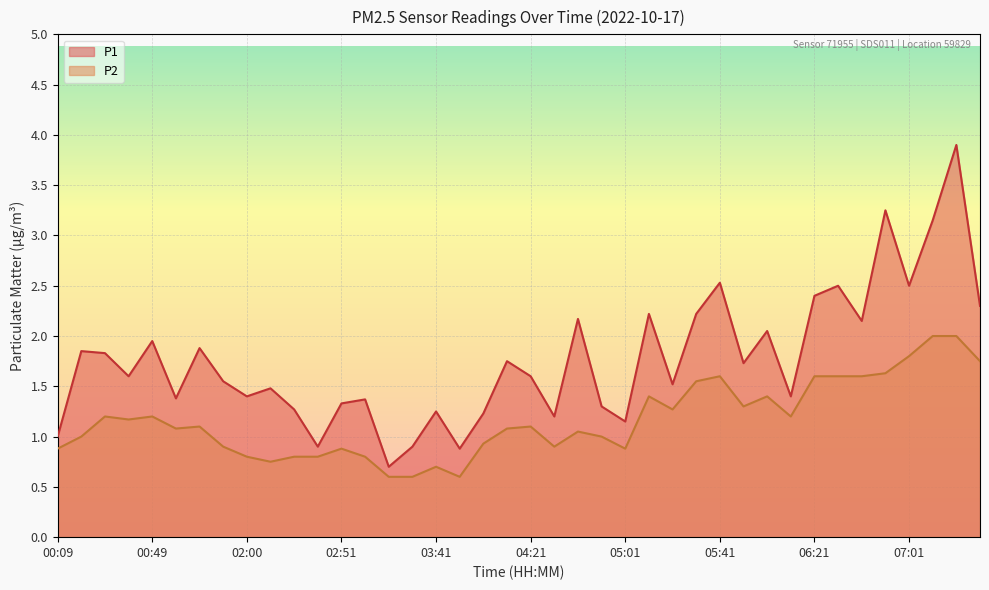

What is the difference between the P2 values at 06:01 and 00:39?

0.2